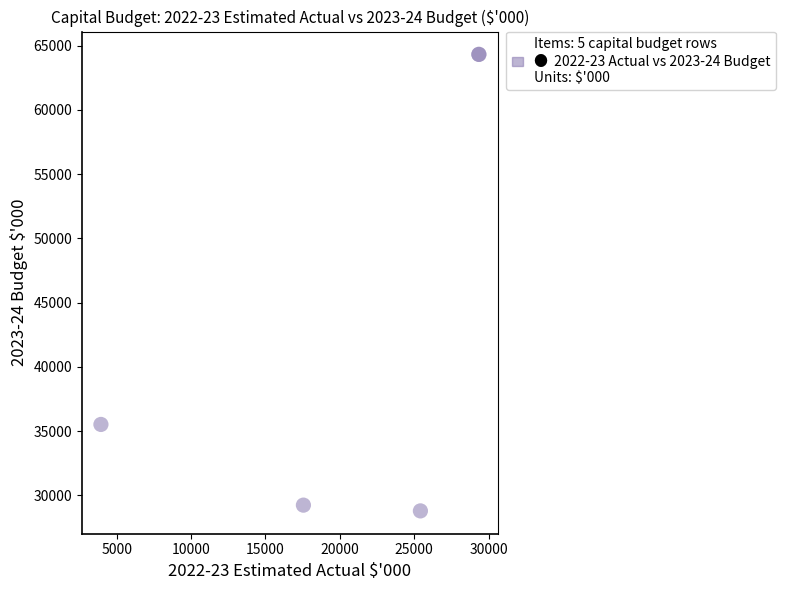

What Y value in the scatter plot is closest to 46561?

35526